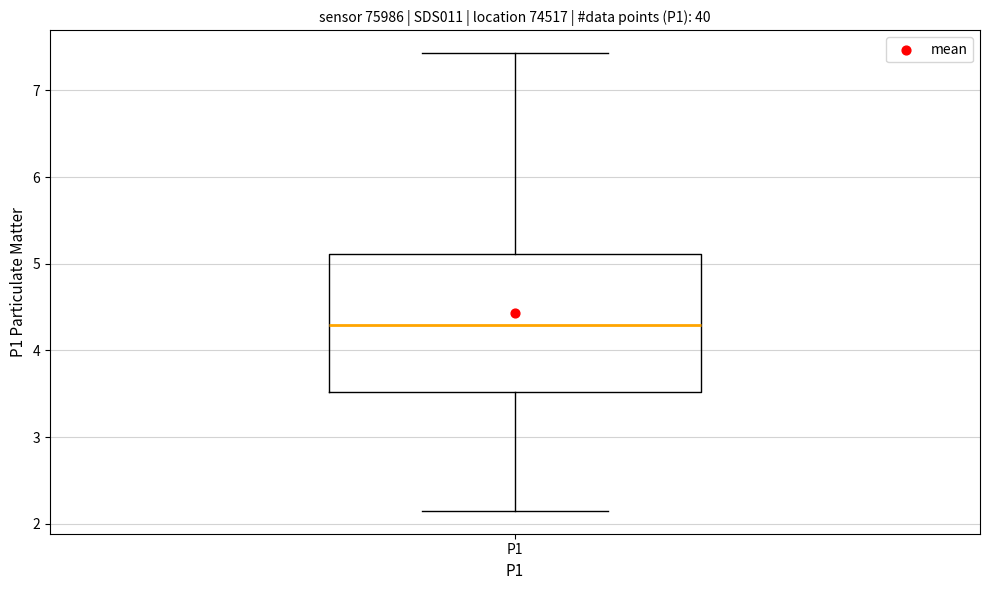

Transcribe this box plot: give where the median line is, the range the box spans, and where the two whiskers end, as read against the y-axis. The values are not printed on the chart, so give them approximately, as read against the axis.

median 4.3, box 3.5 to 5.1, whiskers 2.2 to 7.4